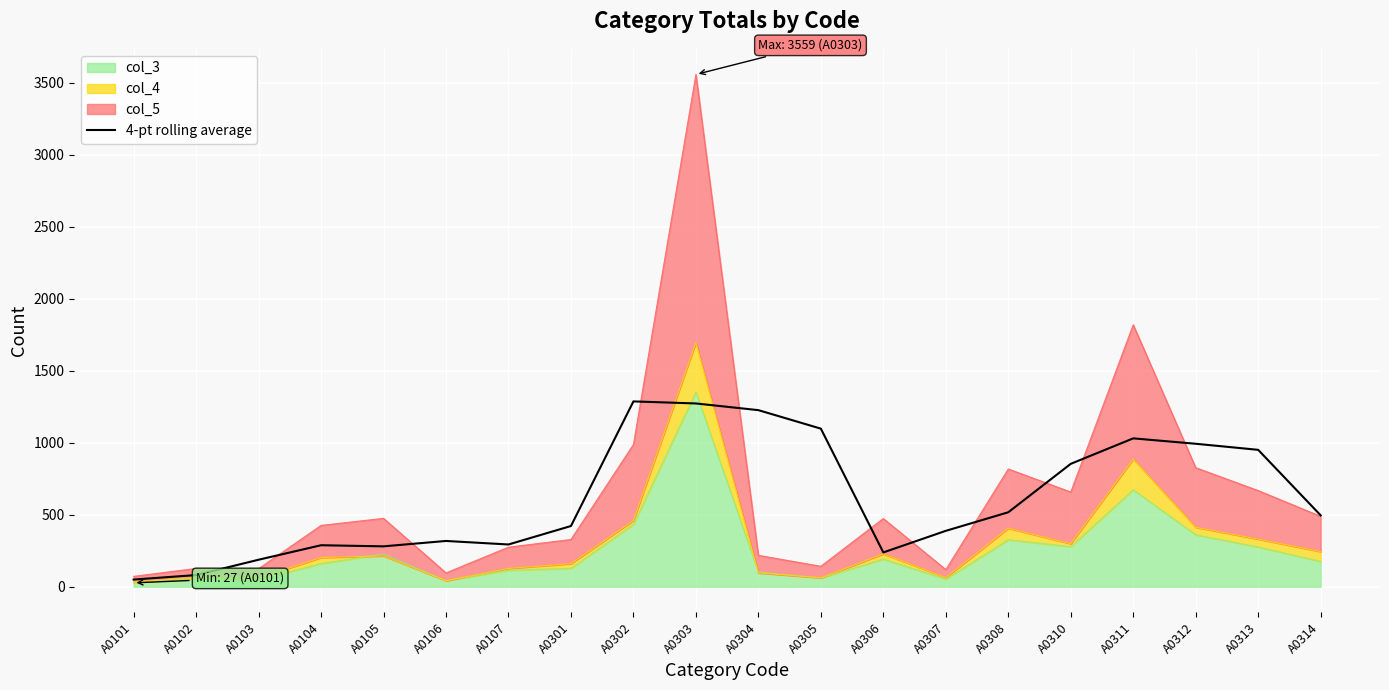

True or false: the data shows 193.2 at A0105.

False